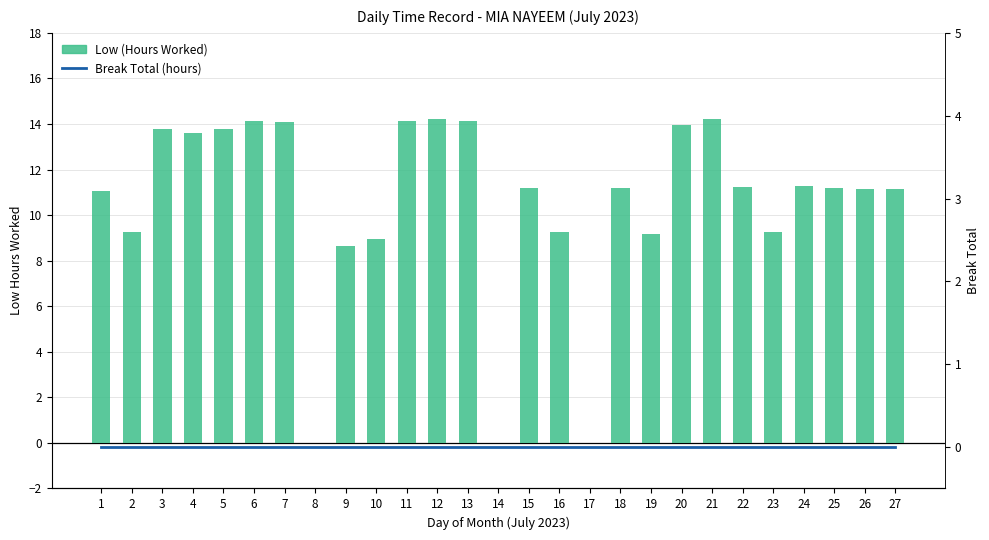

Reading left to right, list all the values displayed in this chart.

Low (Hours Worked): 1=11.0	2=9.3	3=13.8	4=13.6	5=13.8	6=14.1	7=14.1	8=0.0	9=8.7	10=8.9	11=14.1	12=14.2	13=14.1	14=0.0	15=11.2	16=9.2	17=0.0	18=11.2	19=9.2	20=14.0	21=14.2	22=11.2	23=9.2	24=11.3	25=11.2	26=11.2	27=11.1
Break Total (hours): 1=0.0	2=0.0	3=0.0	4=0.0	5=0.0	6=0.0	7=0.0	8=0.0	9=0.0	10=0.0	11=0.0	12=0.0	13=0.0	14=0.0	15=0.0	16=0.0	17=0.0	18=0.0	19=0.0	20=0.0	21=0.0	22=0.0	23=0.0	24=0.0	25=0.0	26=0.0	27=0.0